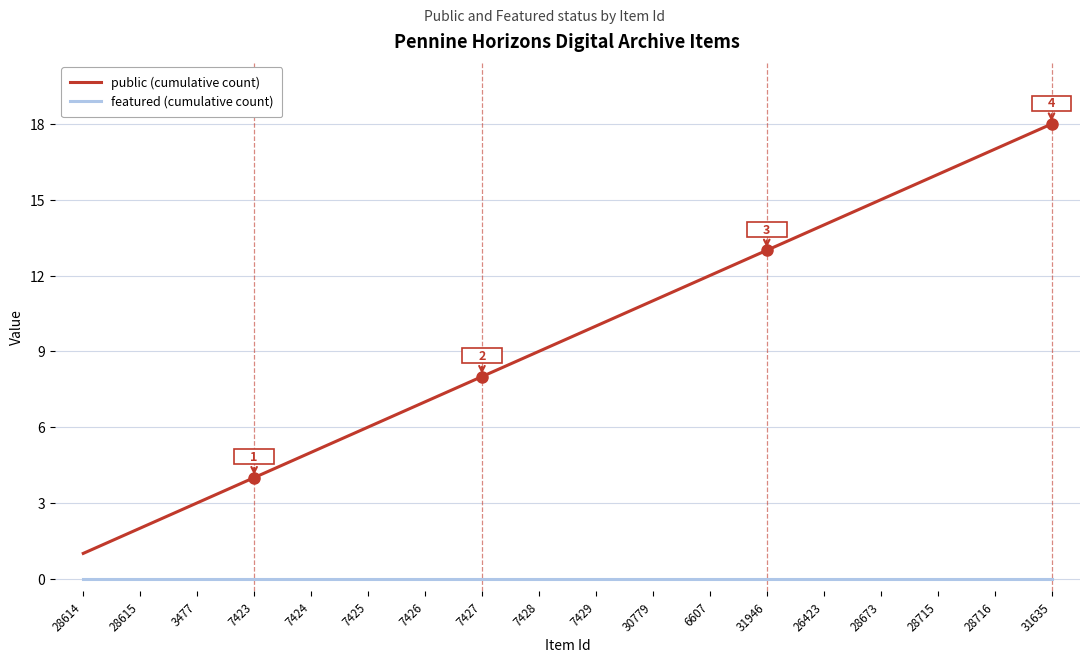

The featured (cumulative count) series shows 0 at 28614. True or false?

True